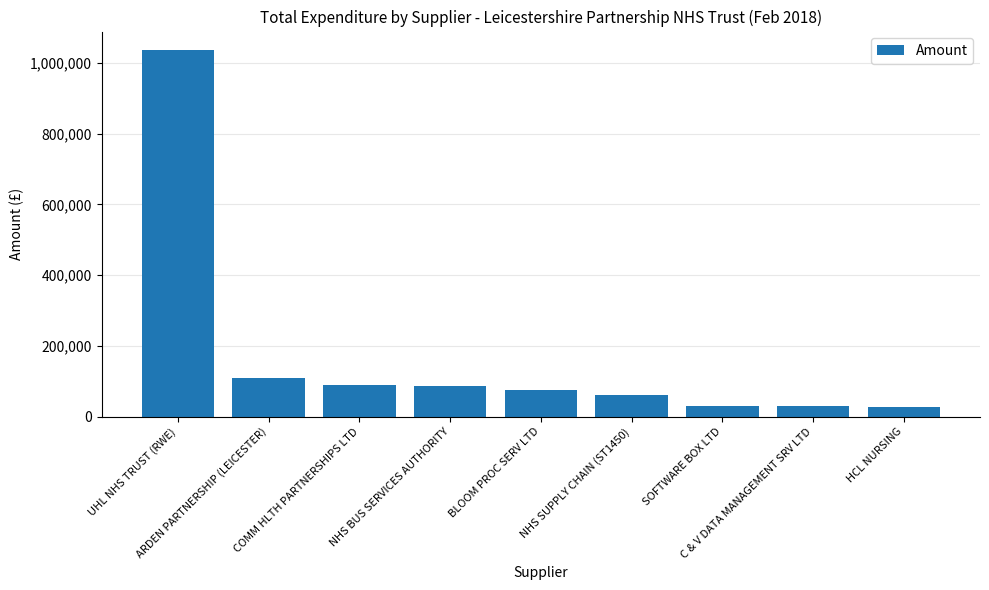

What is the difference between the values at C & V DATA MANAGEMENT SRV LTD and HCL NURSING?

1729.0